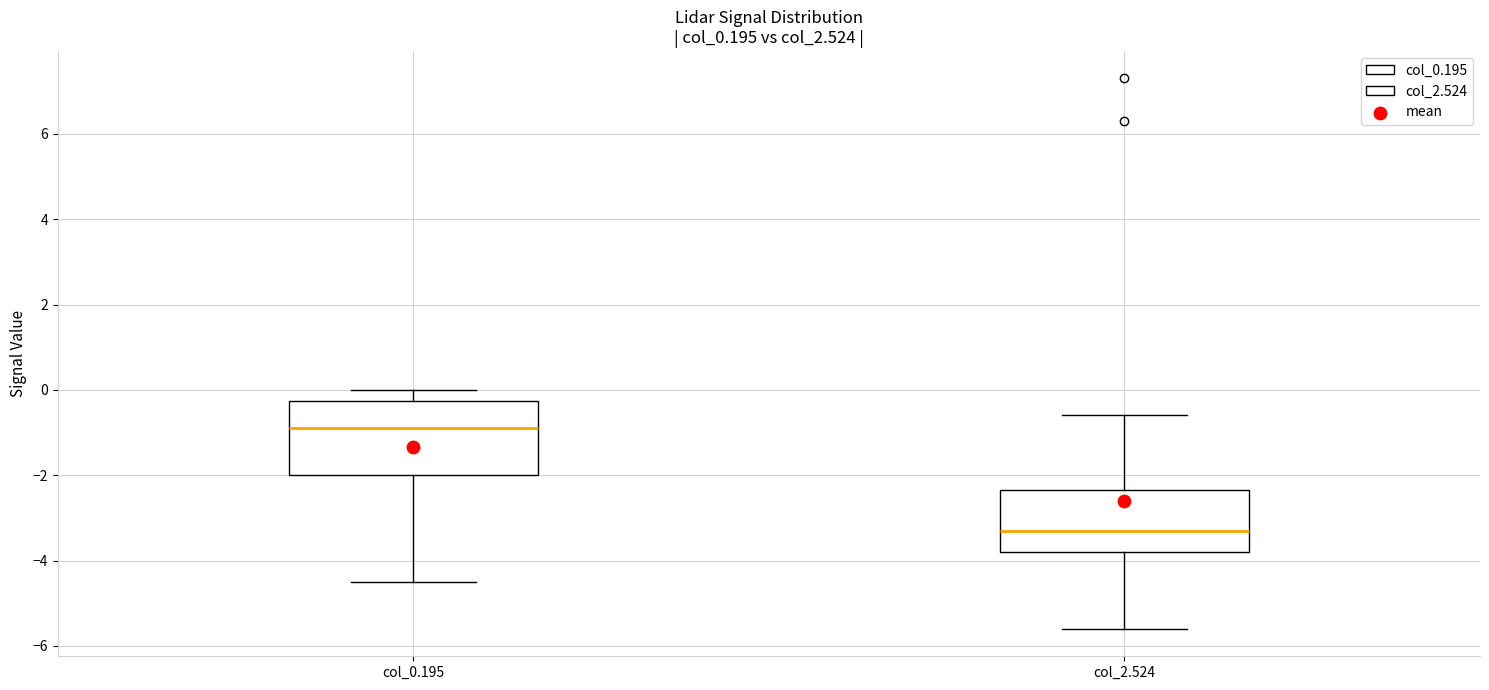

Reading left to right, transcribe this box plot: for each box, give where its median line is, the range the box spans, and where its two whiskers end, as read against the y-axis. The values are not printed on the chart, so give them approximately, as read against the axis.

col_0.195: median -0.8, box -2.0 to -0.2, whiskers -4.4 to 0.0
col_2.524: median -3.2, box -3.8 to -2.4, whiskers -5.6 to -0.6